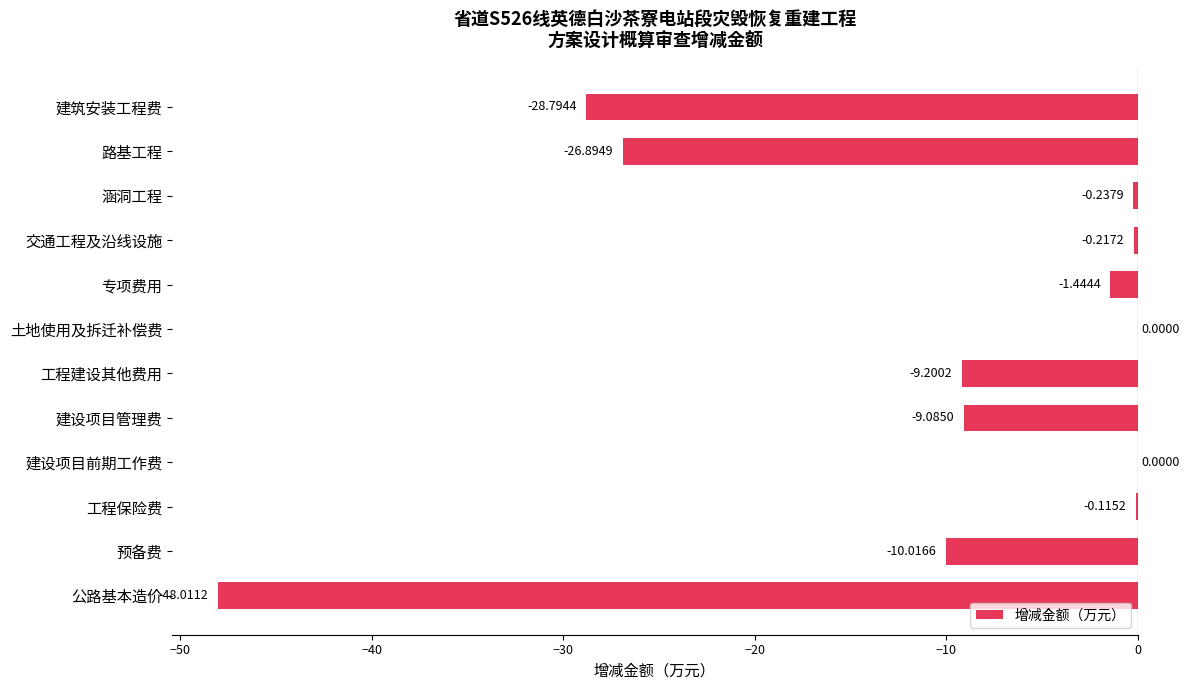

What is the sum of the values at 工程保险费 and 涵洞工程?

-0.4